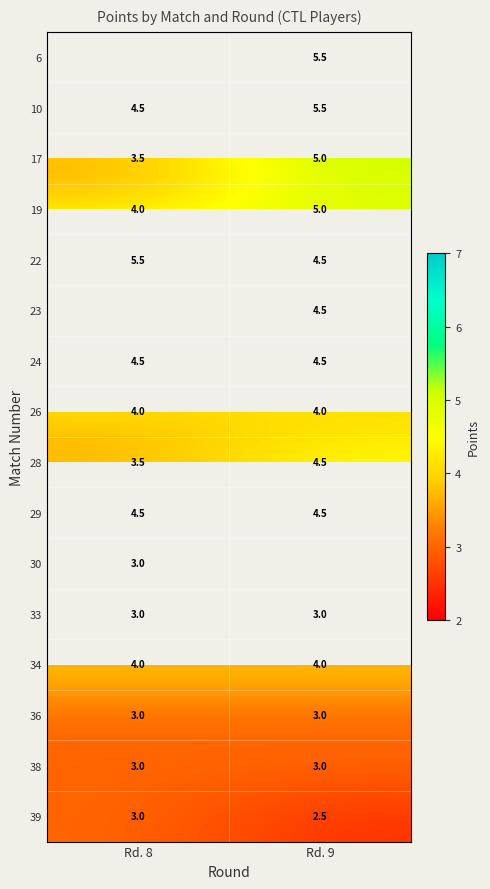

What value does the 28 series have at Rd. 8?

3.5